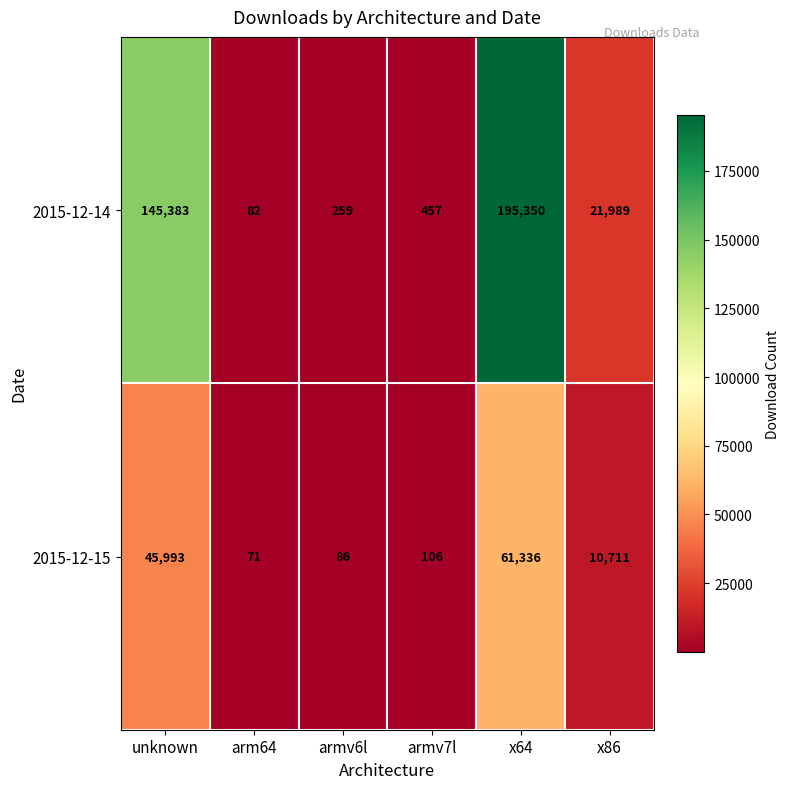

Is it true that 2015-12-14 equals 82 at arm64?

True